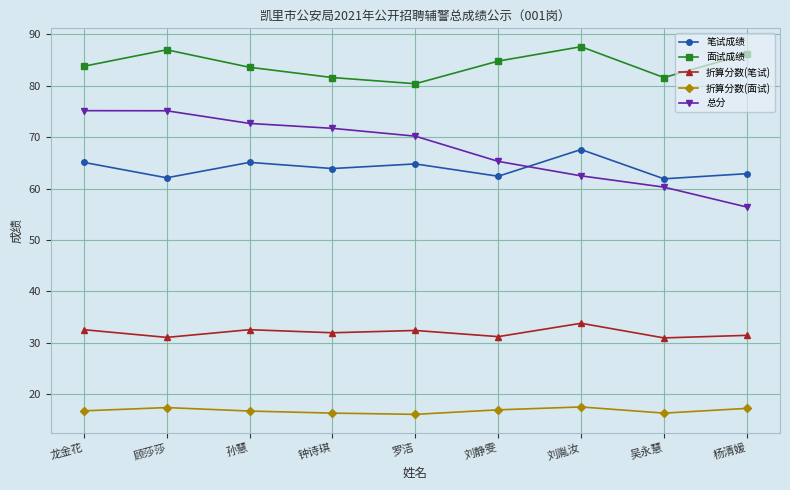

What are all the series names shown in the legend?

笔试成绩, 面试成绩, 折算分数(笔试), 折算分数(面试), 总分